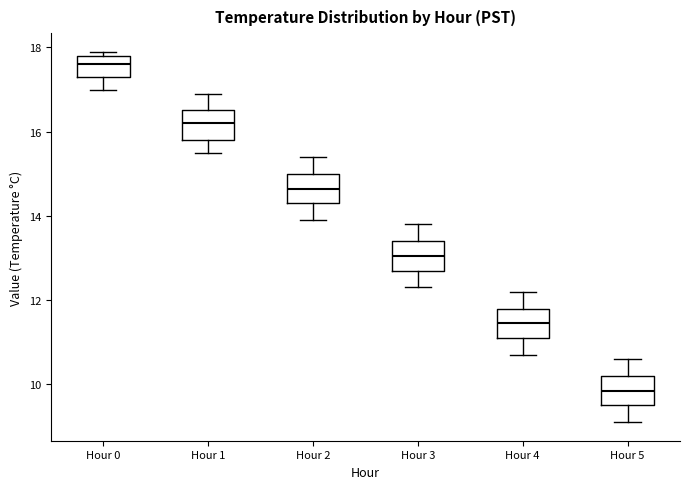

Where is the upper edge of the box for Hour 4 on the y-axis? The values are not printed on the chart, so give them approximately, as read against the axis.

11.8